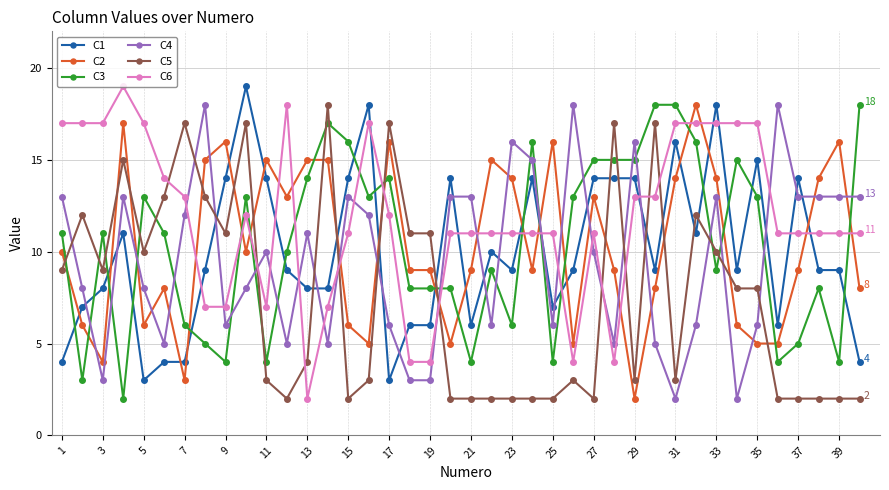

Count the number of categories in the chart.

40